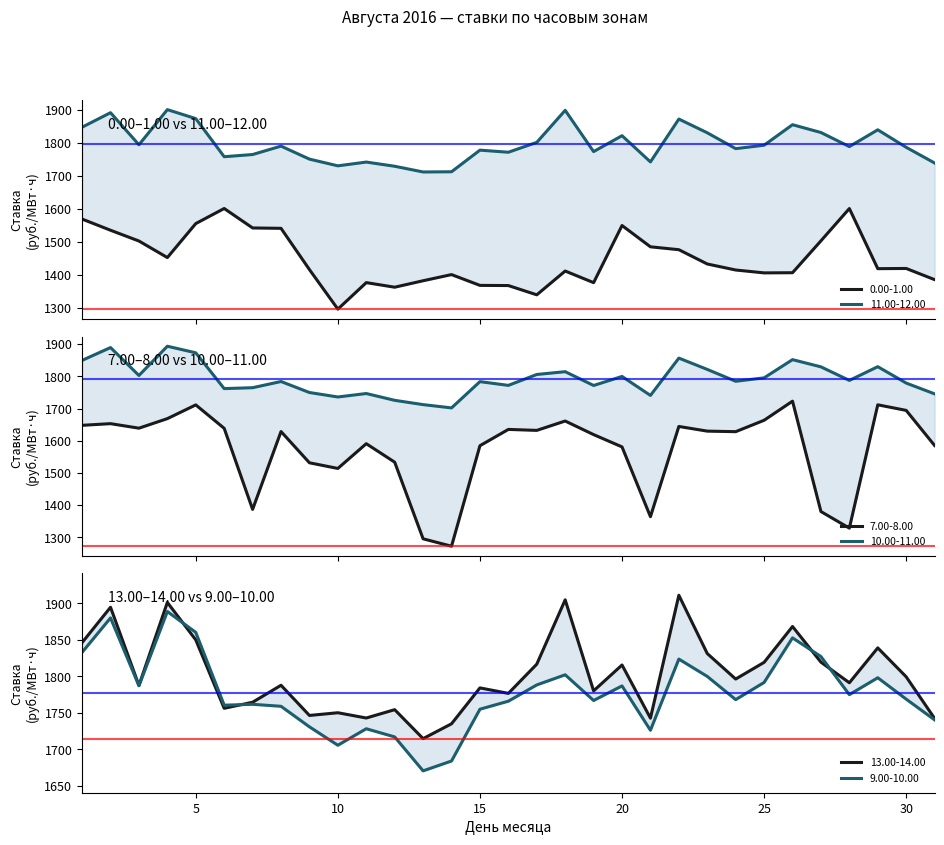

What are all the series names shown in the legend?

0.00-1.00, 11.00-12.00, 7.00-8.00, 10.00-11.00, 13.00-14.00, 9.00-10.00